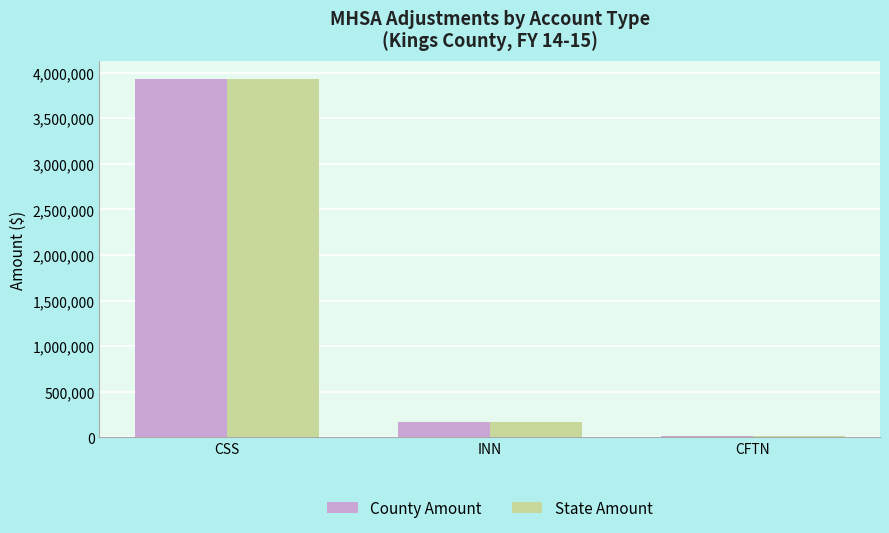

What is the sum of all County Amount values?

4111025